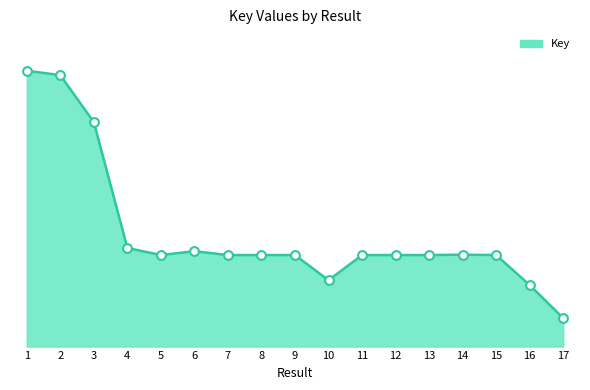

What is the change in value from 9 to 11?

-8302